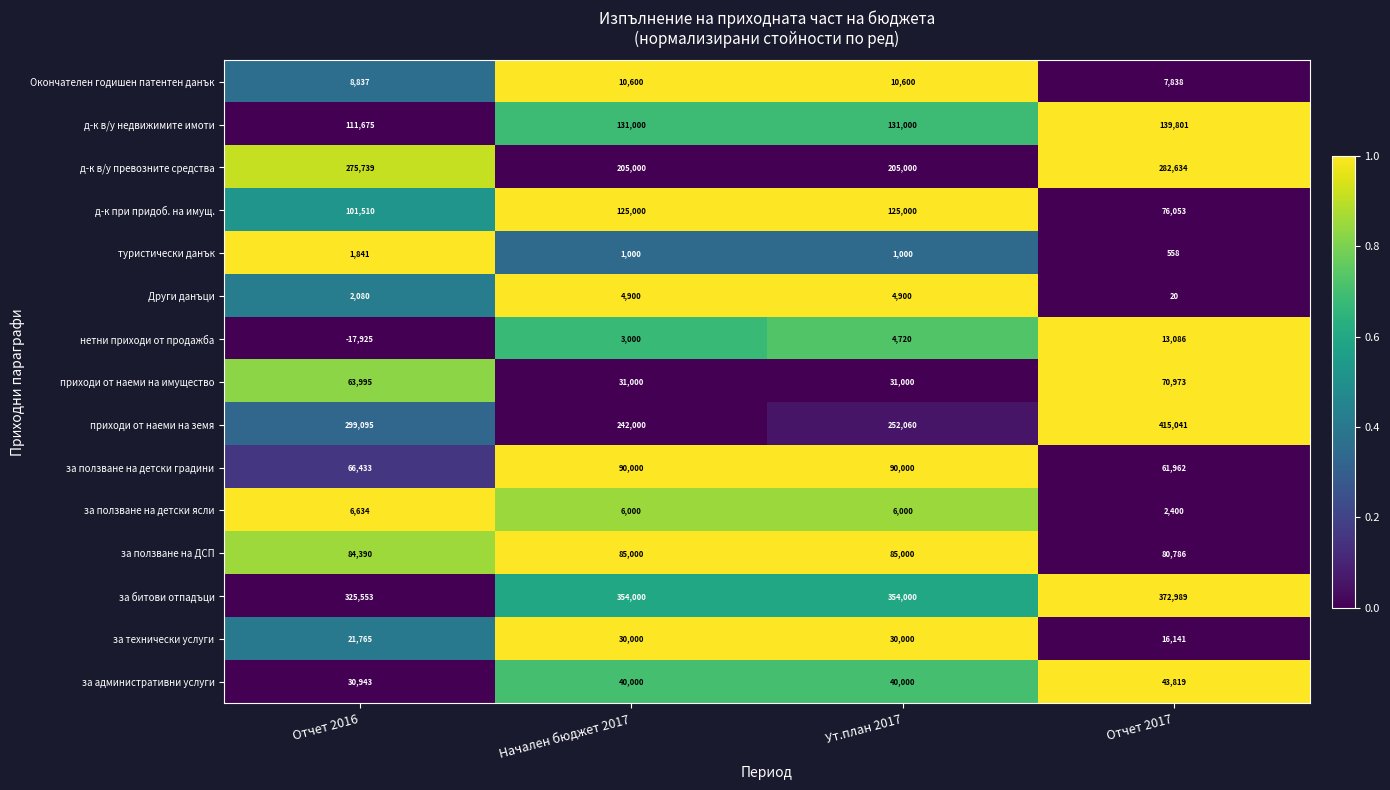

What is the total value across all series at Начален бюджет 2017?

1358500